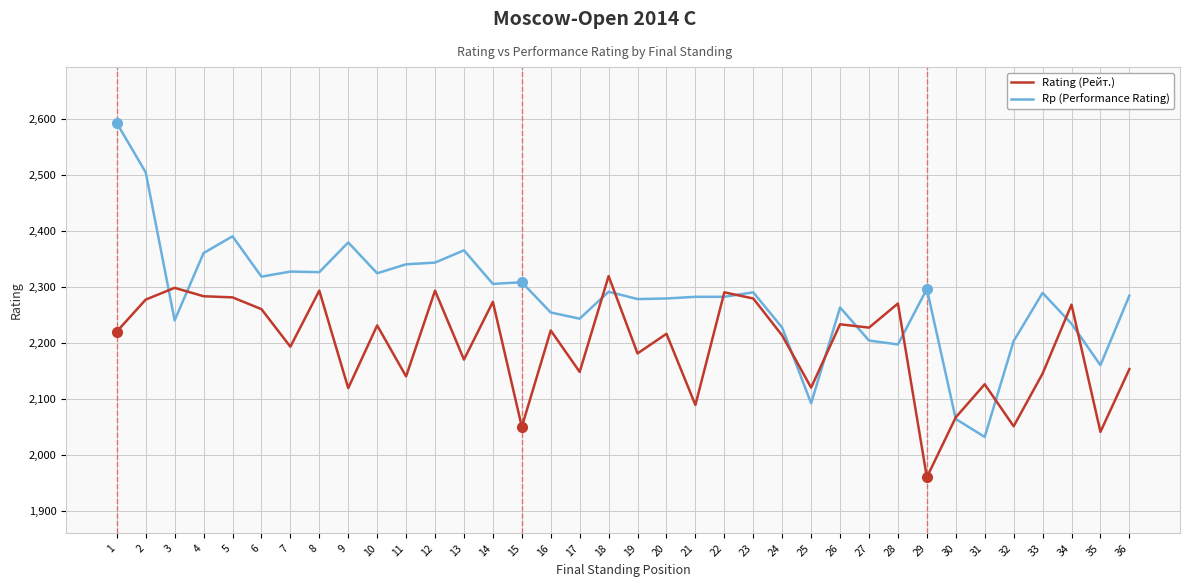

List the series in order of their peak value, lowest first.

Rating (Рейт.), Rp (Performance Rating)